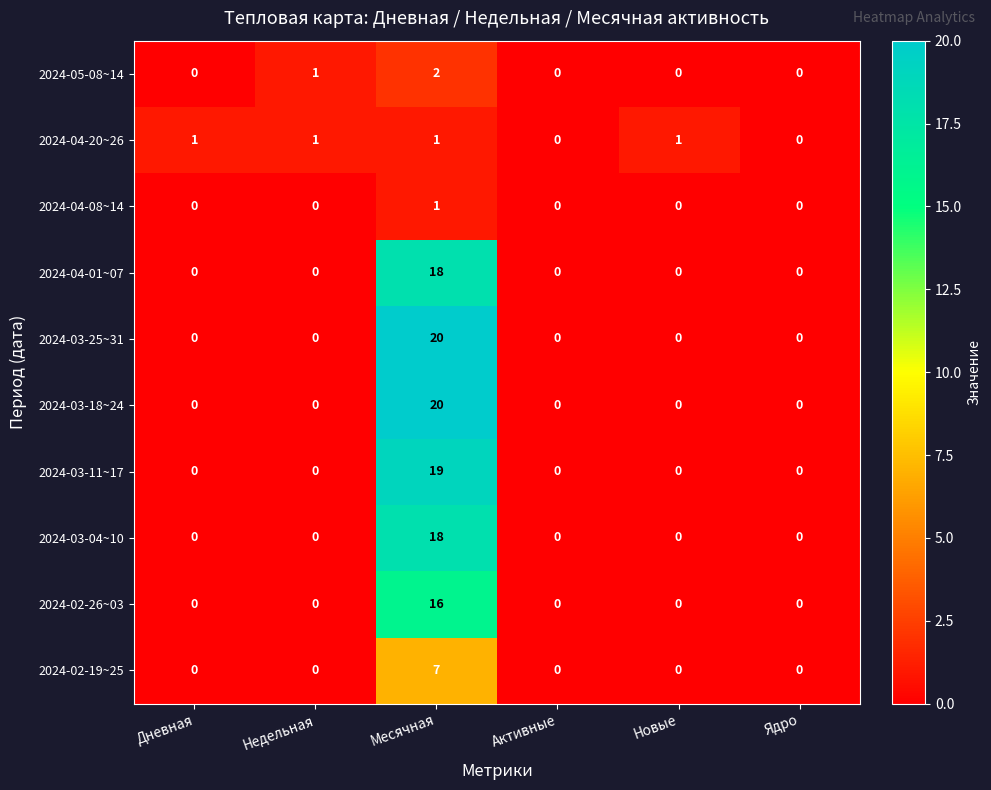

Between Дневная and Активные, which series saw the biggest shift?

2024-04-20~26